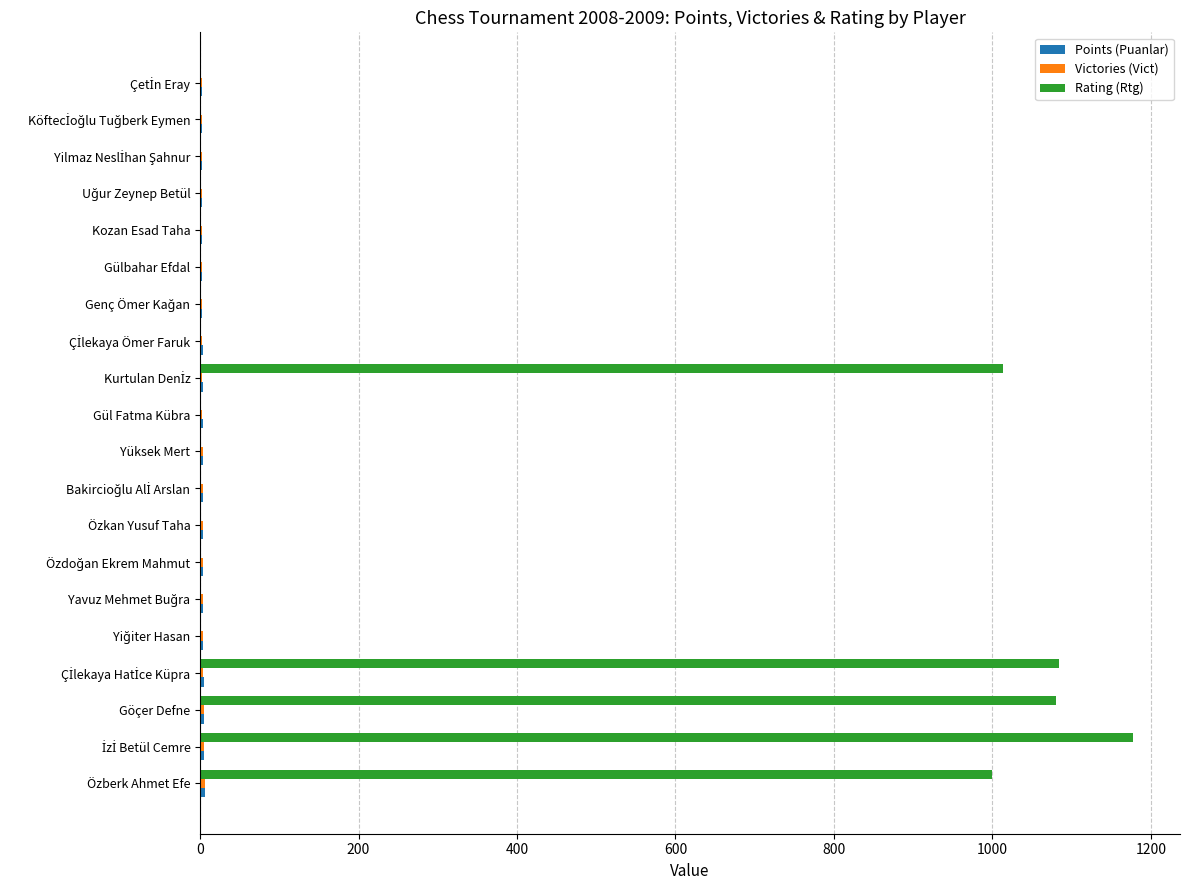

What is the maximum value for Rating (Rtg)?

1178.0